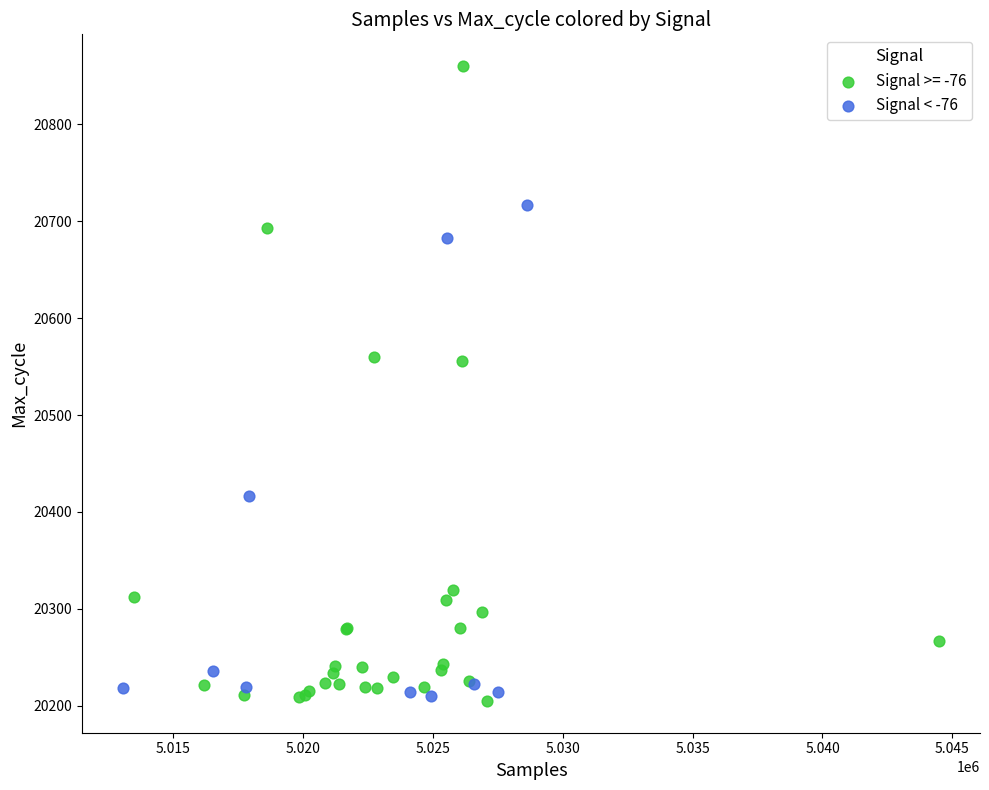

Which series reaches the maximum Y coordinate?

Signal >= -76